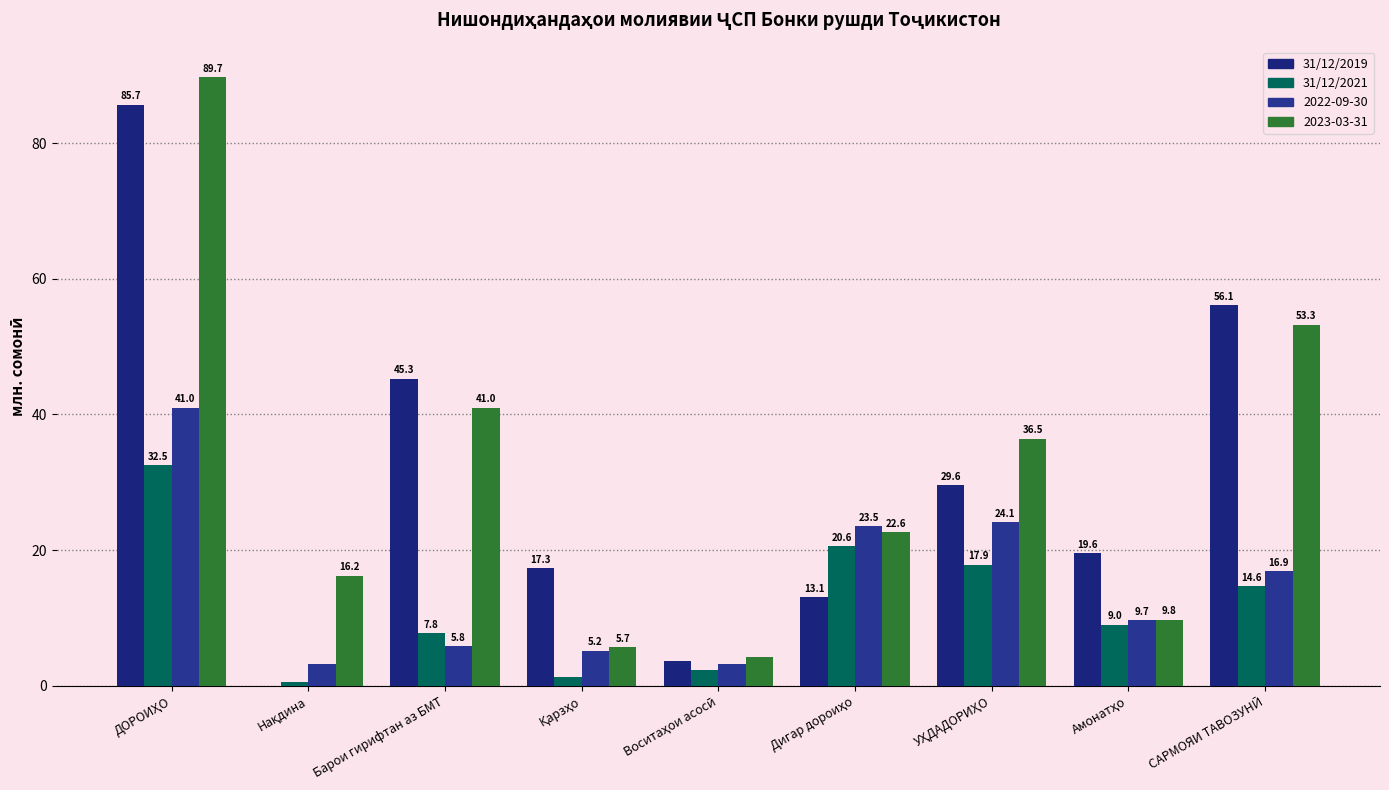

Are the bars grouped side by side (vs. stacked)?

Yes